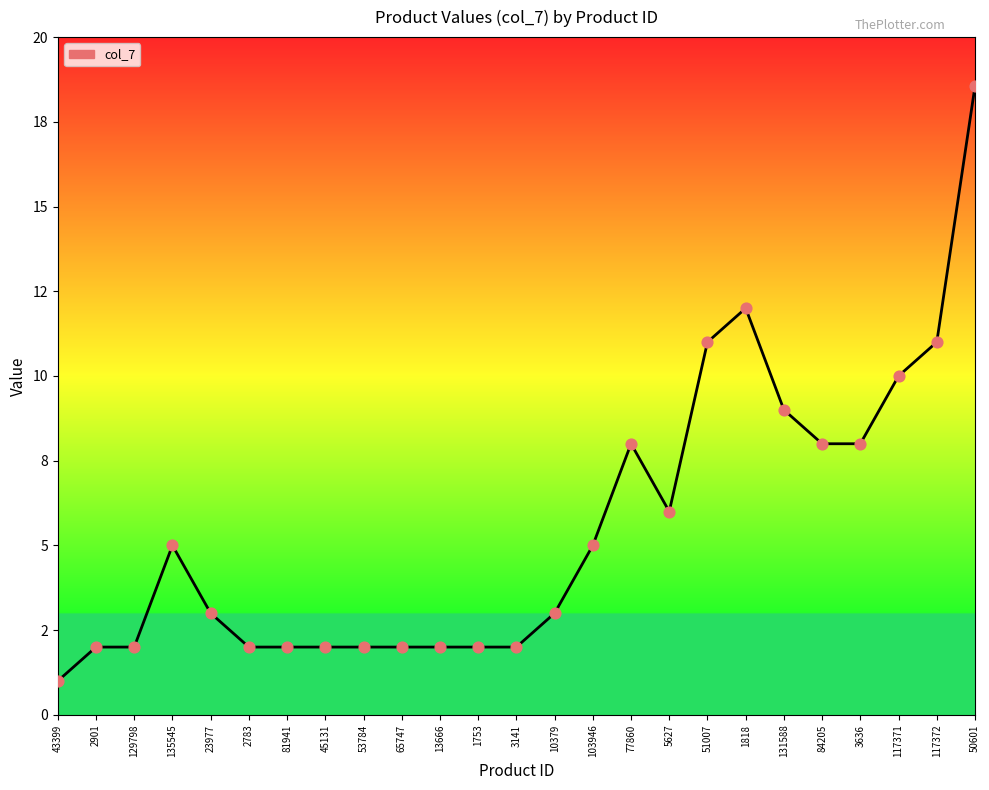

Is this an area chart (filled region under the line)?

Yes